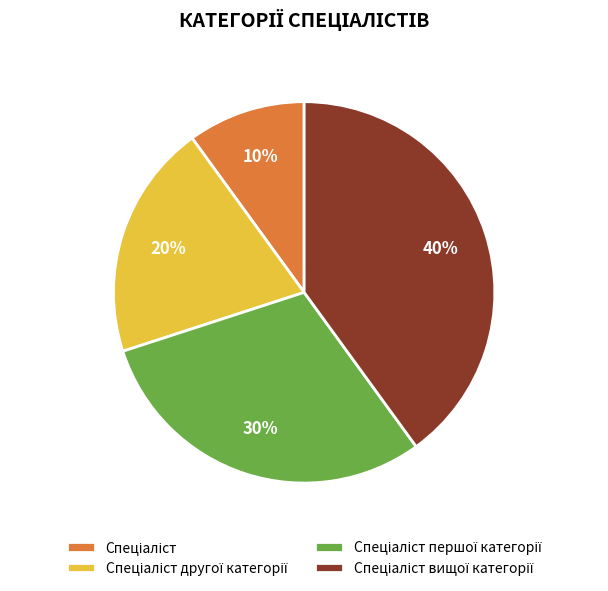

Is there a majority slice in this chart?

No